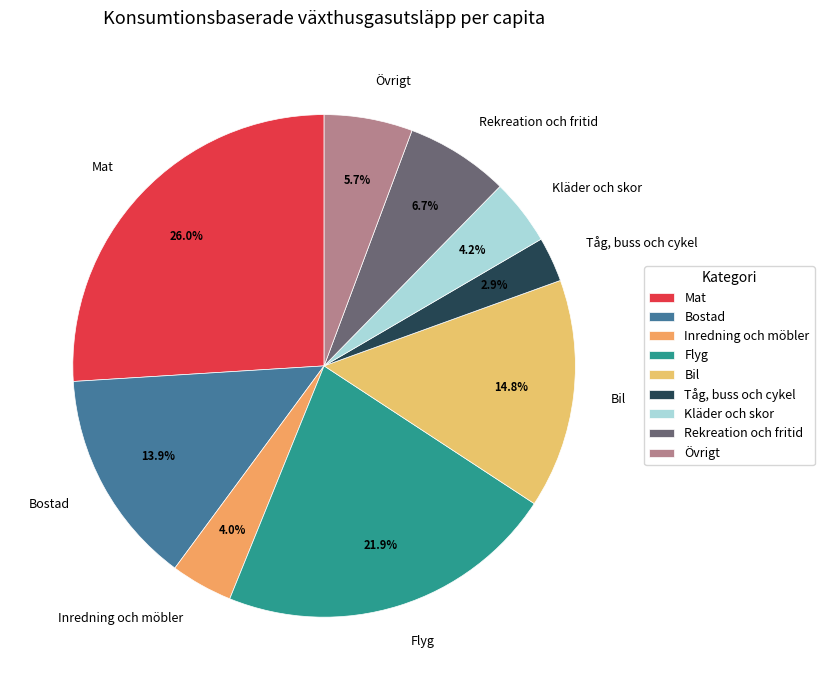

What portion of the pie excludes Flyg?

78.1%